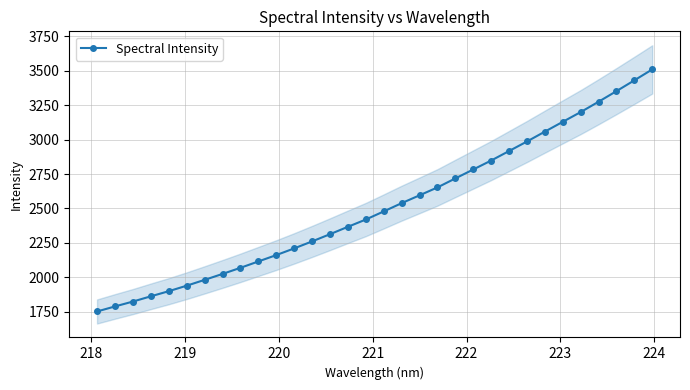

Is this an area chart (filled region under the line)?

No